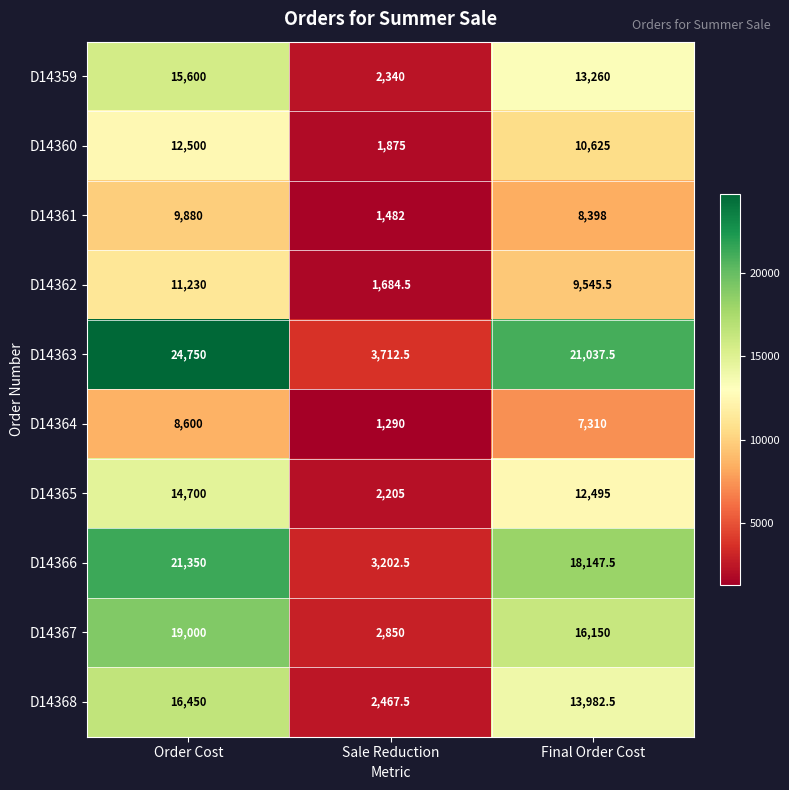

Which category has the lowest value across all series?

Sale Reduction